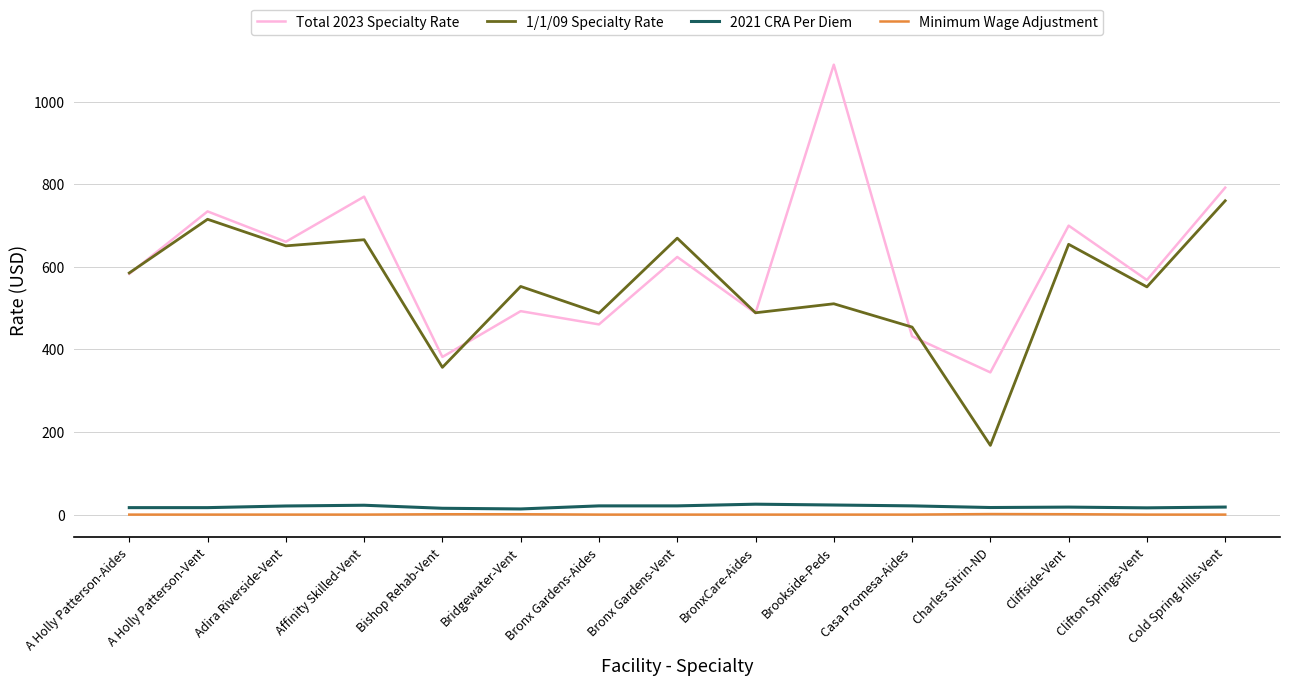

True or false: Minimum Wage Adjustment has more than 0 interior local peaks.

True